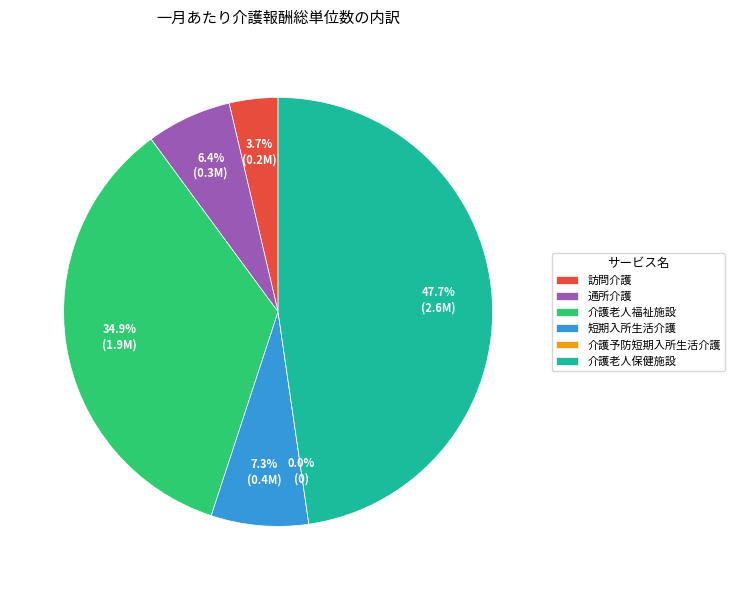

What percentage do 介護老人保健施設 and 介護老人福祉施設 together represent?

82.6%